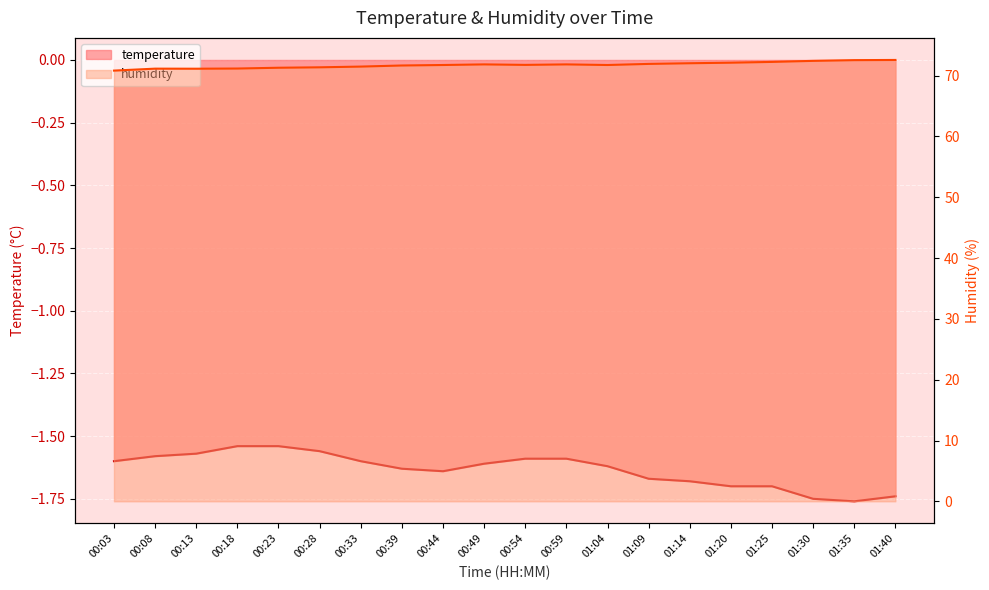

What is the sum of the humidity values at 01:35 and 00:33?

144.0